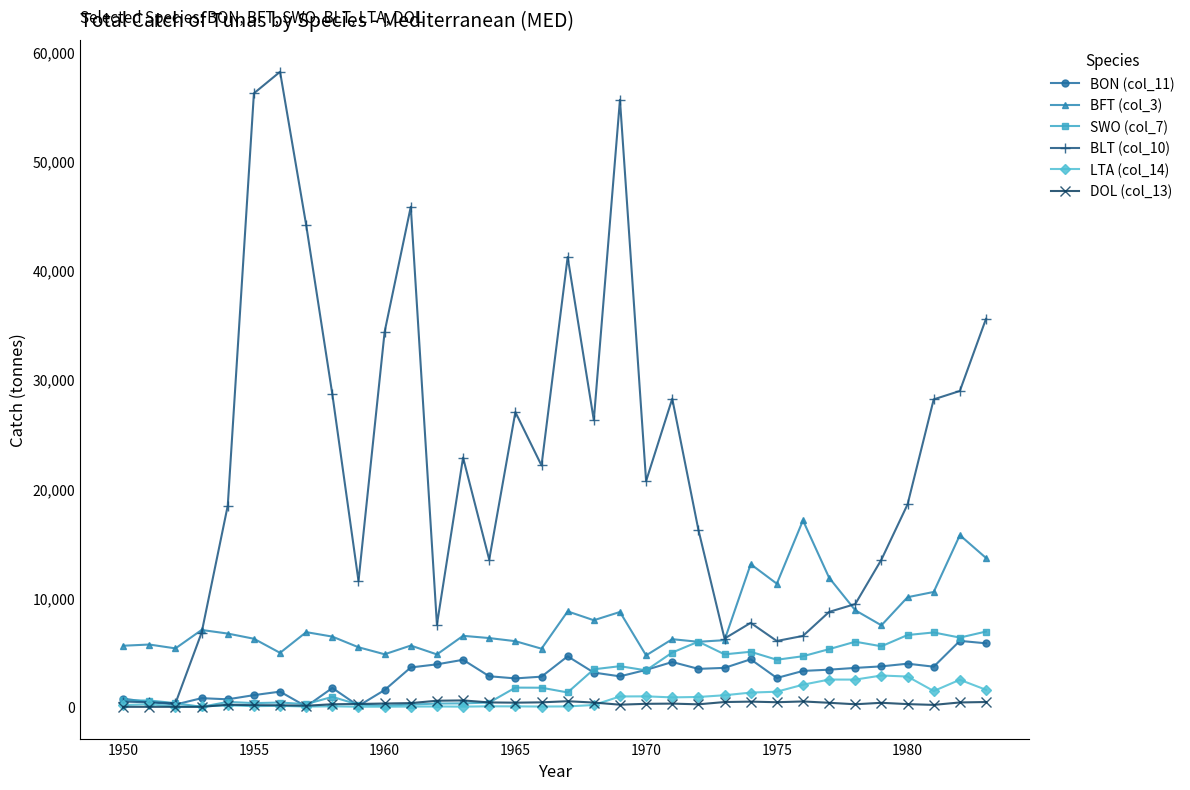

What is the maximum value shown in the chart?

58178.0